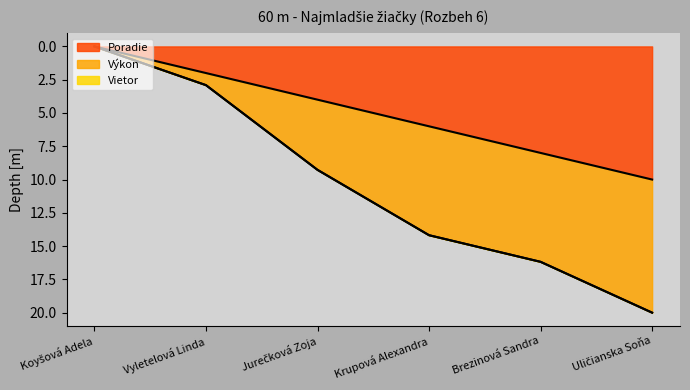

How many lines are shown in the chart?

3